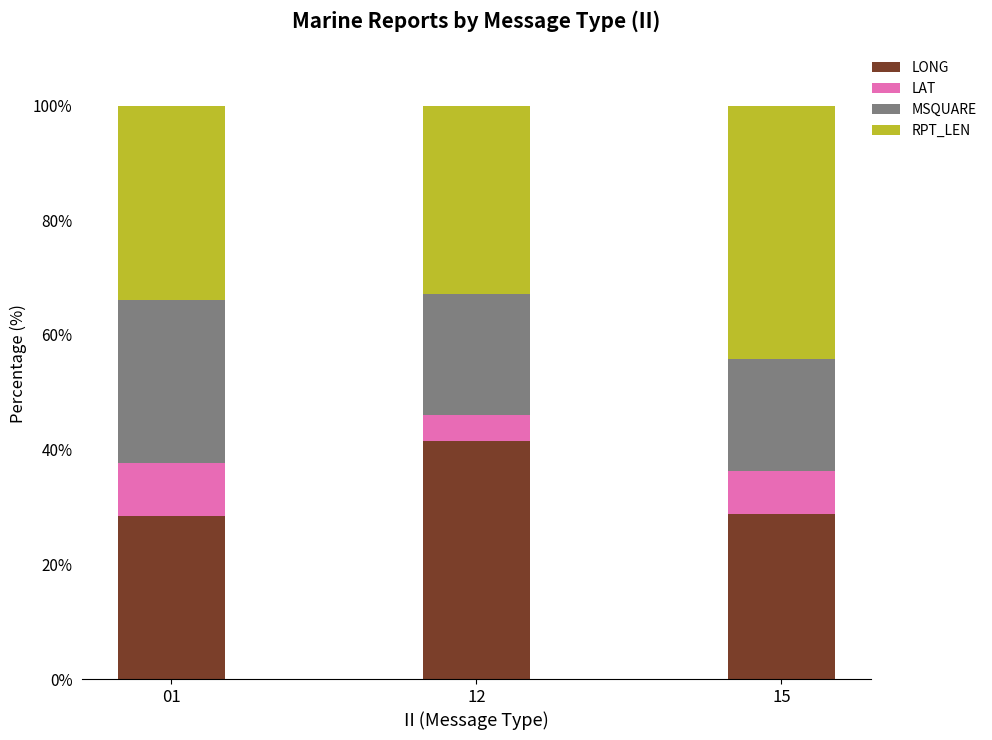

What is the total value across all series at 15?

100.0